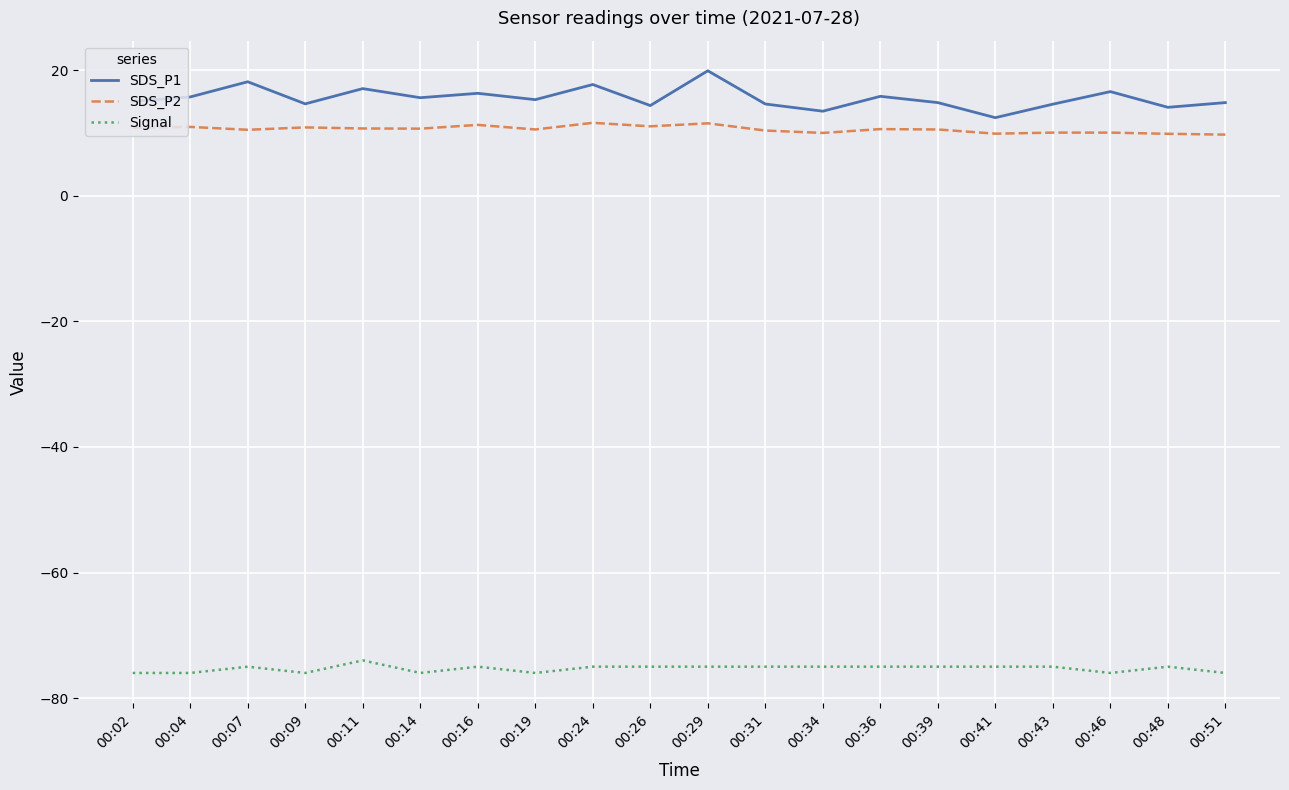

Rank the series at 00:39 from highest to lowest value.

SDS_P1, SDS_P2, Signal